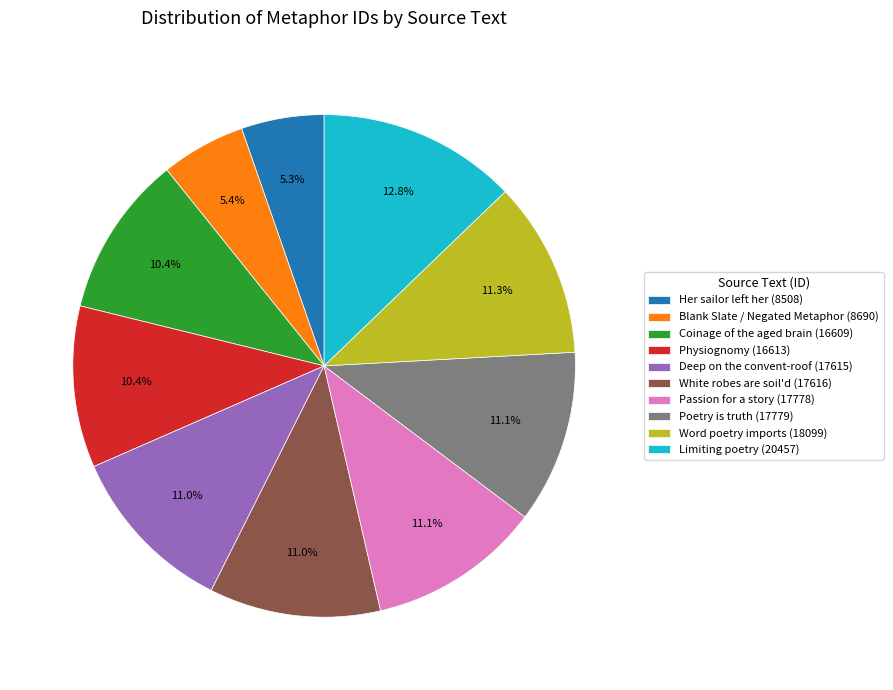

How many segments does this pie chart have?

10